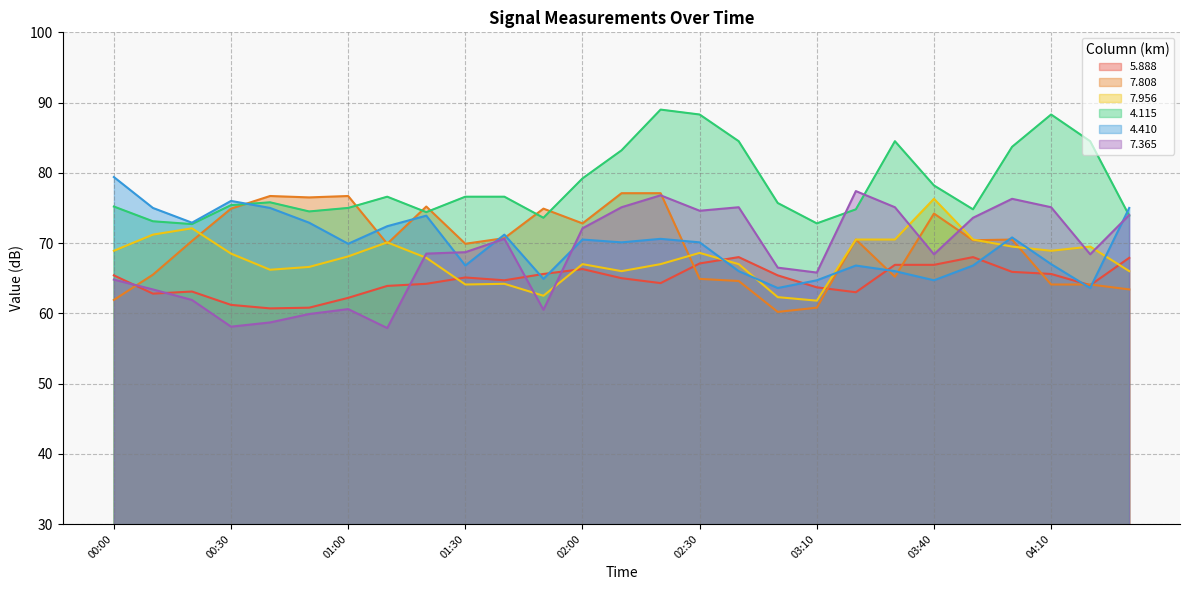

At which category does 7.808 reach its first local peak?

00:40